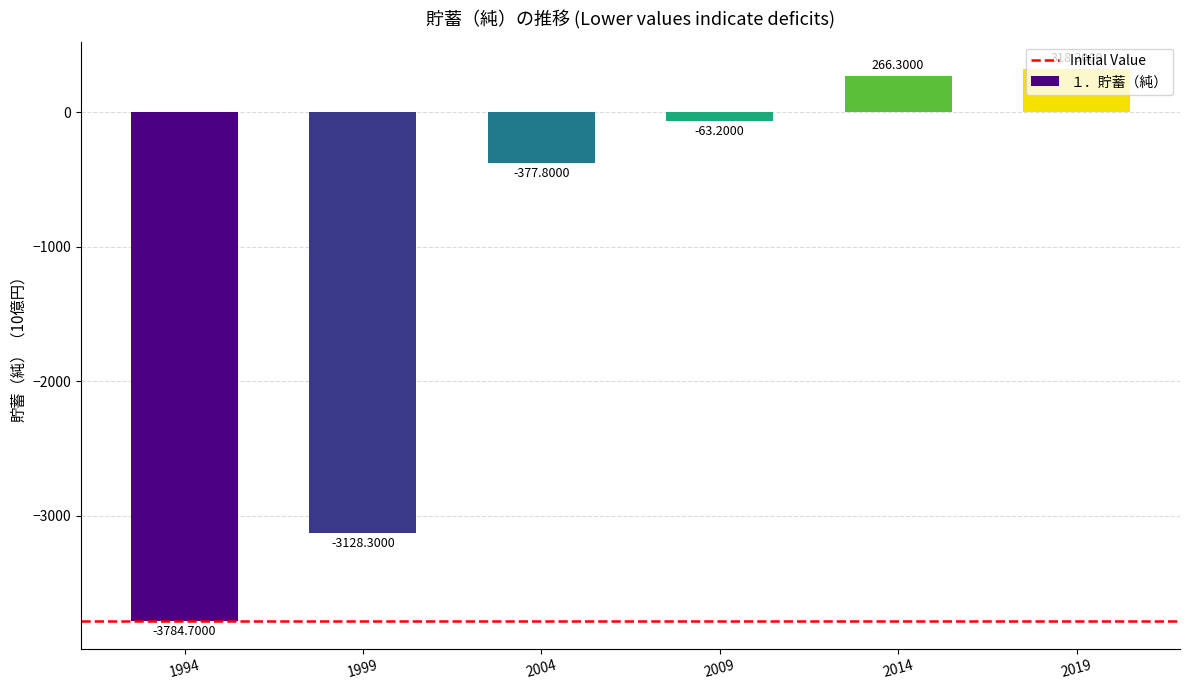

What is the change in value from 2004 to 2014?

+644.1